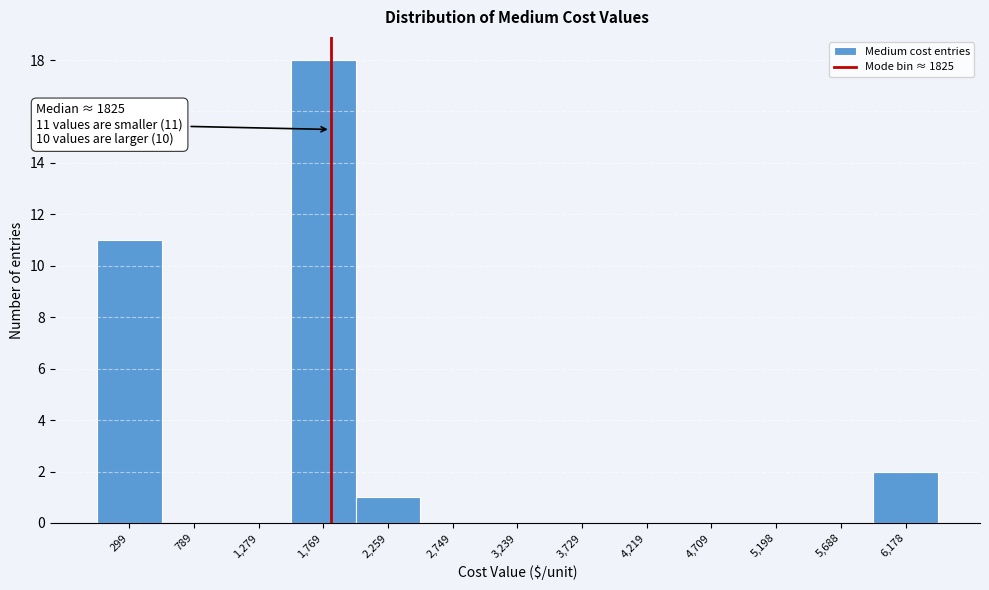

Which range on the x-axis has the tallest bar?

1500 to 2000